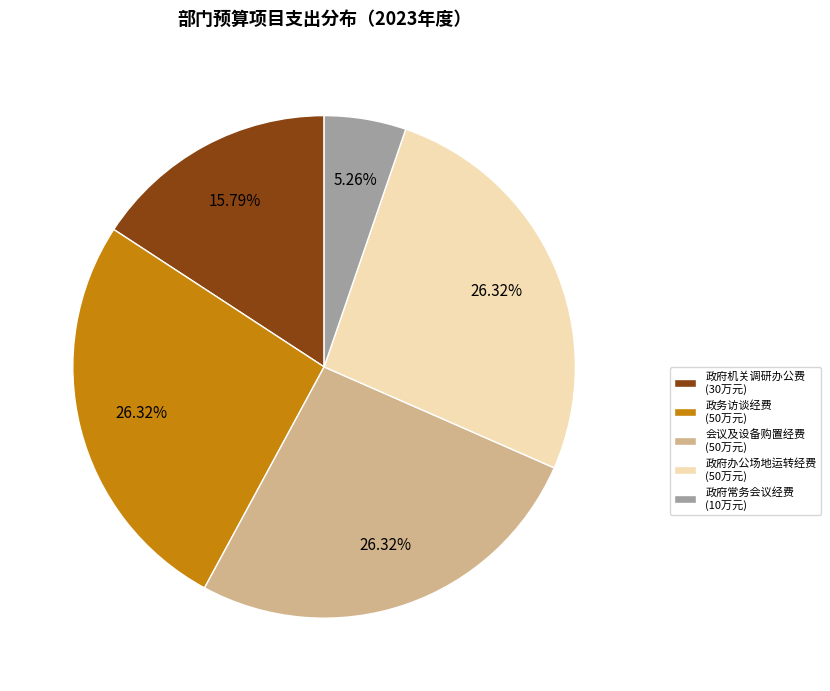

Approximately how many times larger is the value at 会议及设备购置经费 (50万元) compared to 政府常务会议经费 (10万元)?

5.0